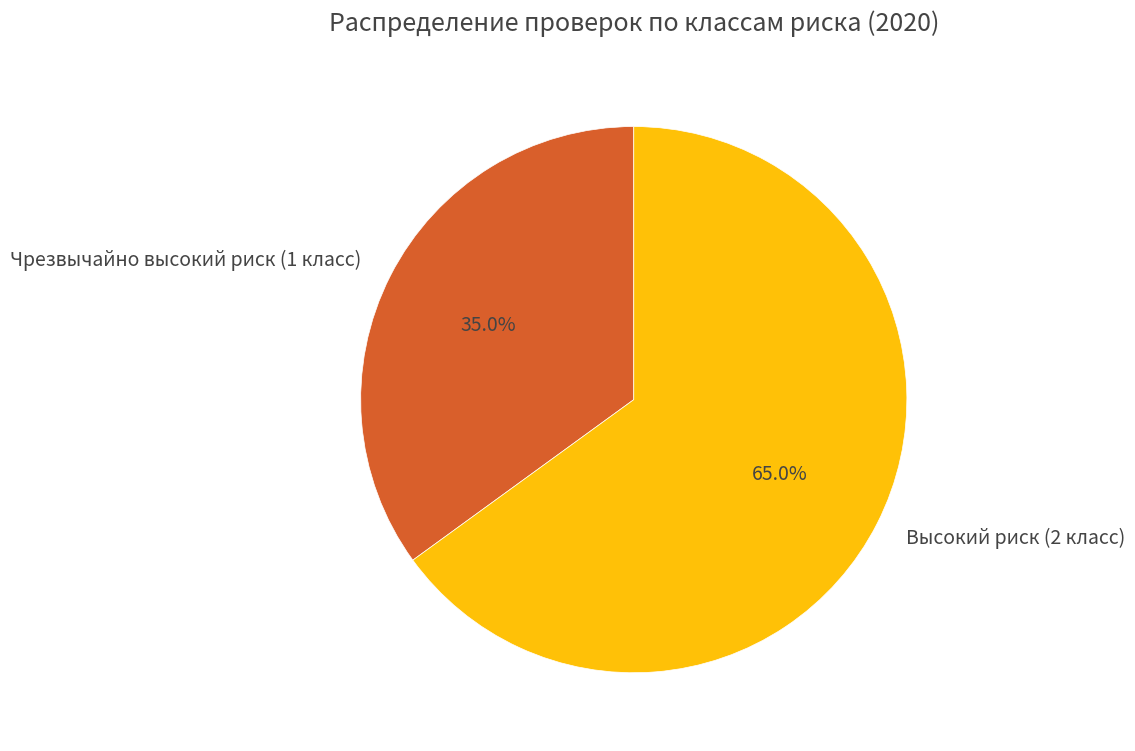

Combined, do Чрезвычайно высокий риск (1 класс) and Высокий риск (2 класс) account for over 50%?

Yes